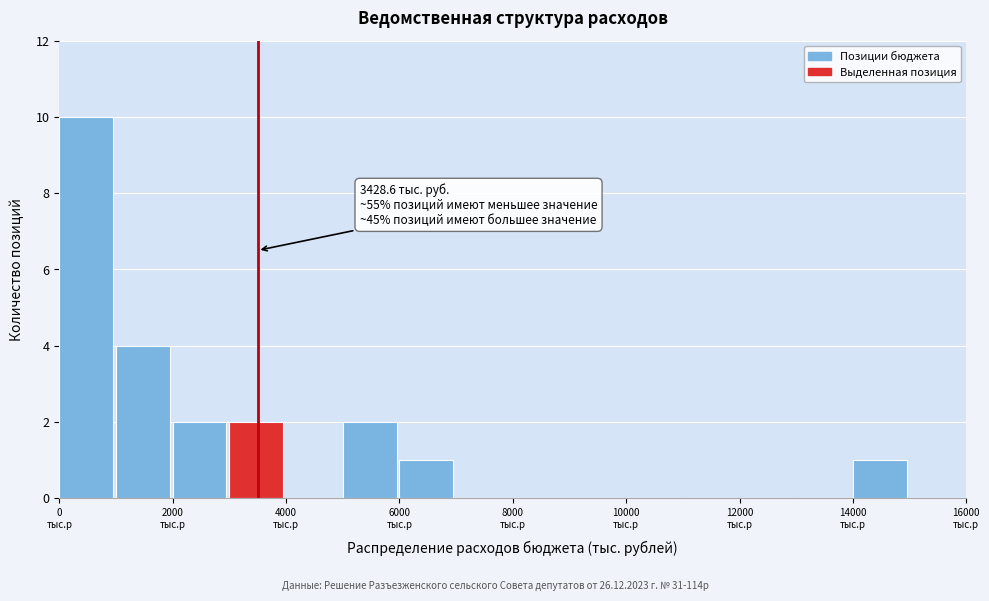

Which range on the x-axis has the tallest bar?

0 to 1000